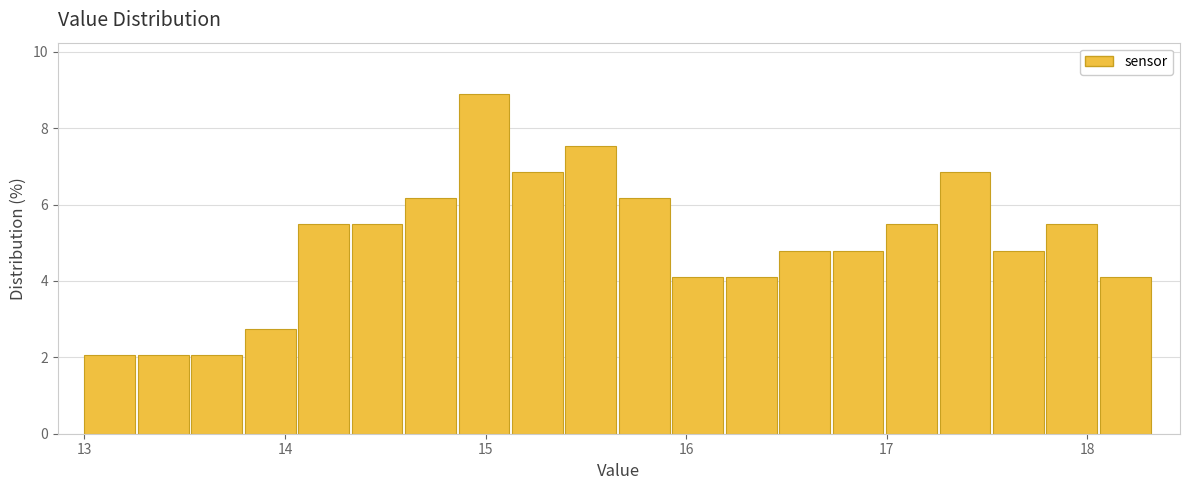

Around what value on the x-axis is the tallest bar? Give the approximate position of its centre, as read against the axis.

15.0